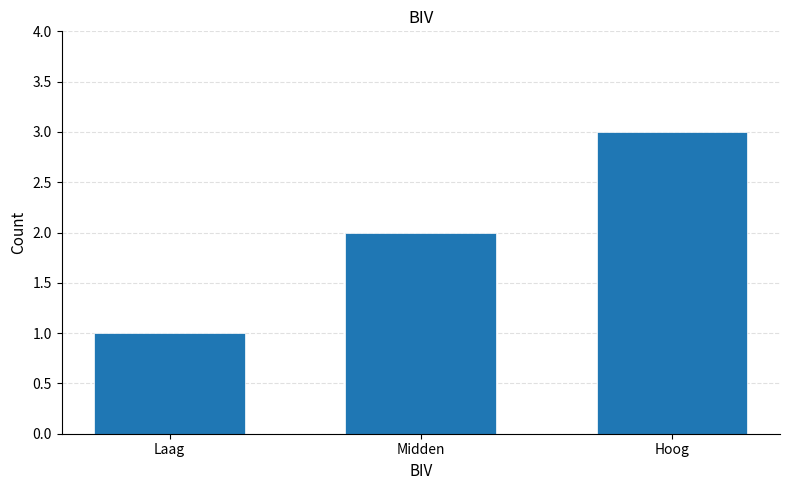

How many values are below 2?

1